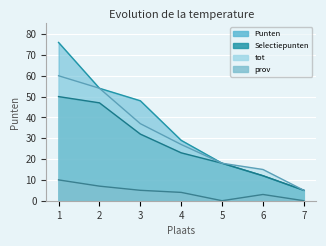

The Selectiepunten series shows 18 at 5. True or false?

True